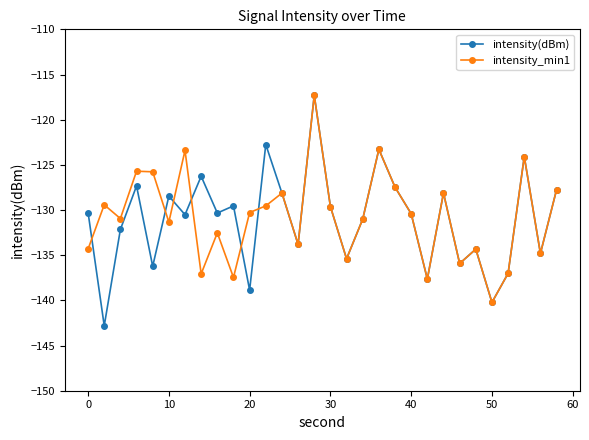

What is the maximum value shown in the chart?

-117.3